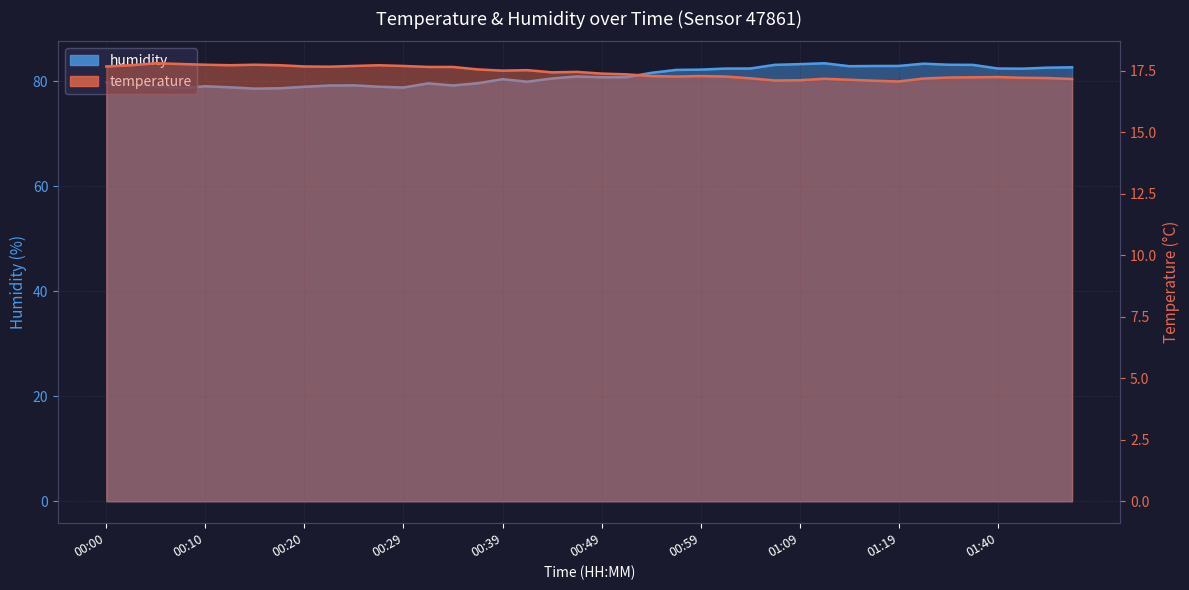

Count the number of data series in this chart.

2